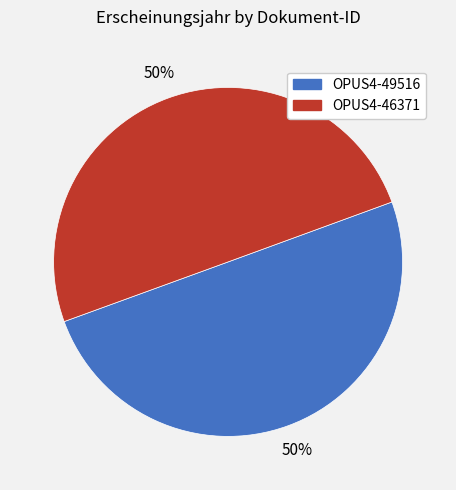

To the nearest percent, what is the average slice percentage?

50%